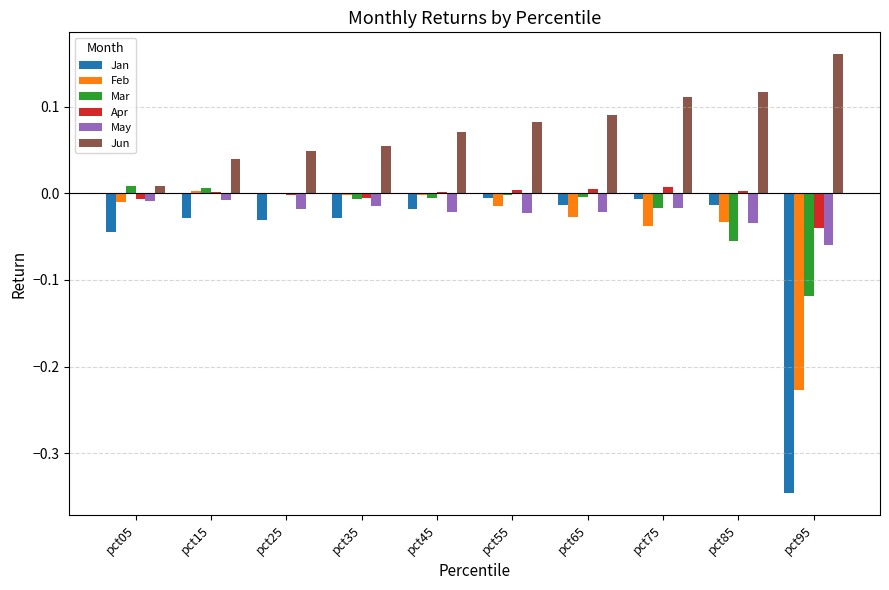

How many groups of bars are there?

10